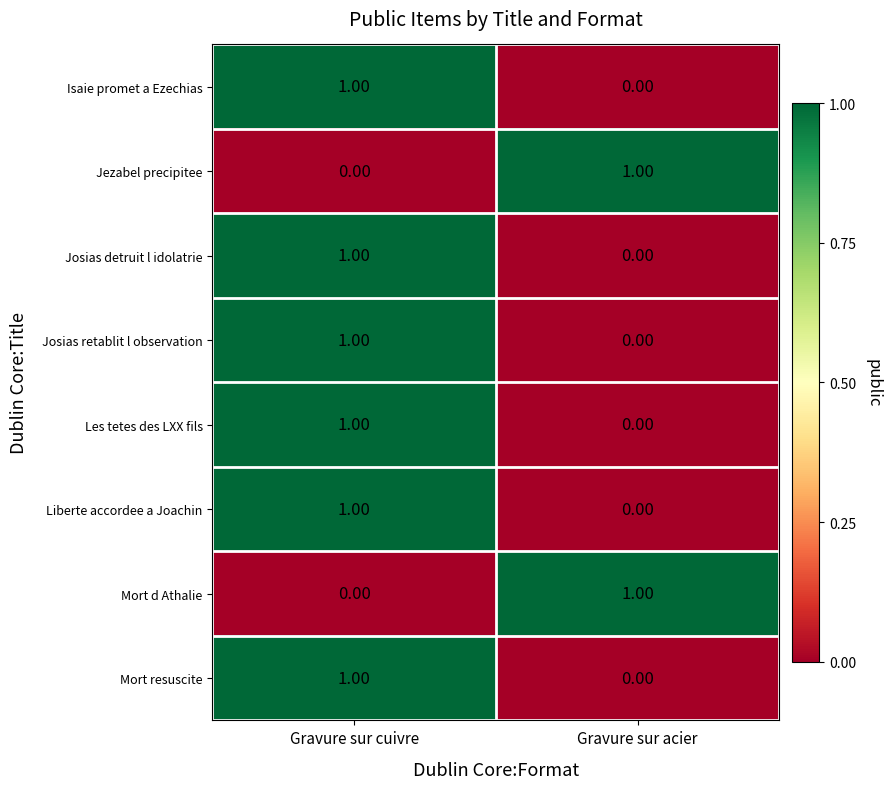

What is the spread (max minus min) of values at Gravure sur cuivre?

1